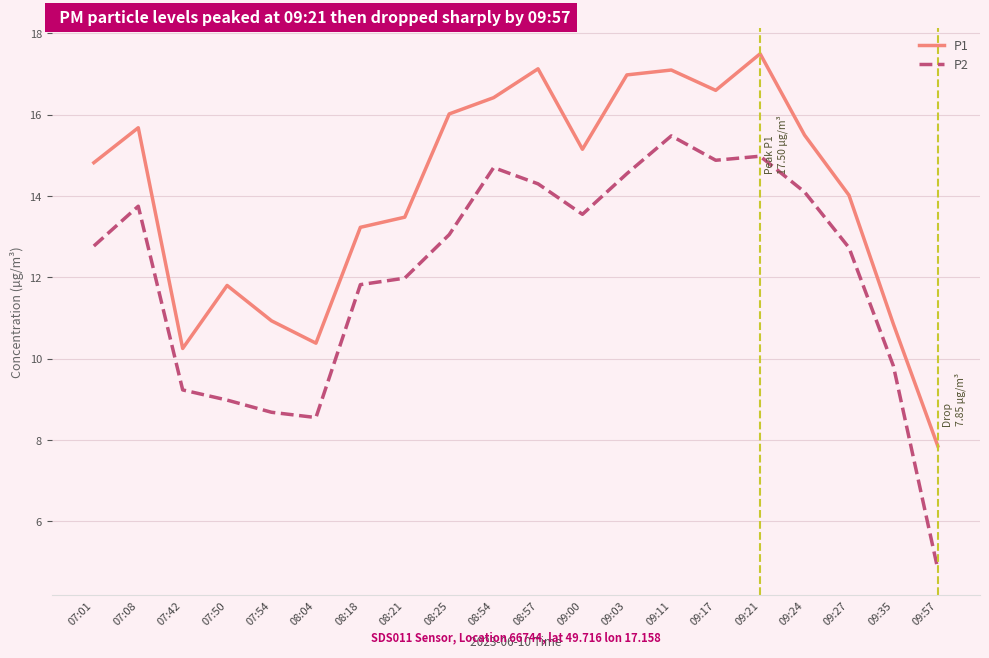

Is the value of P2 at 07:50 greater than the value of P1 at 08:21?

No